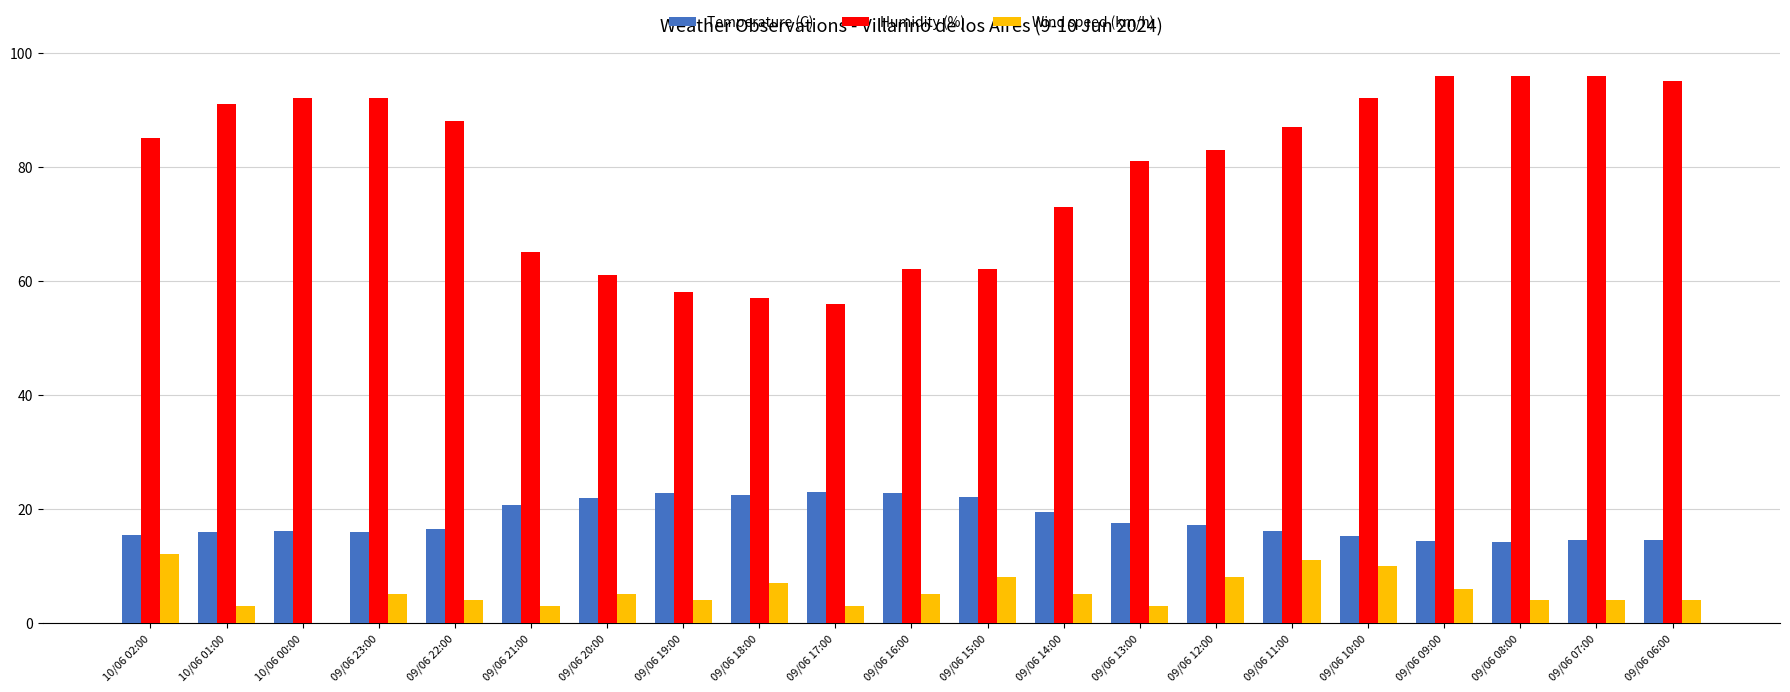

How many distinct data groups are displayed?

3